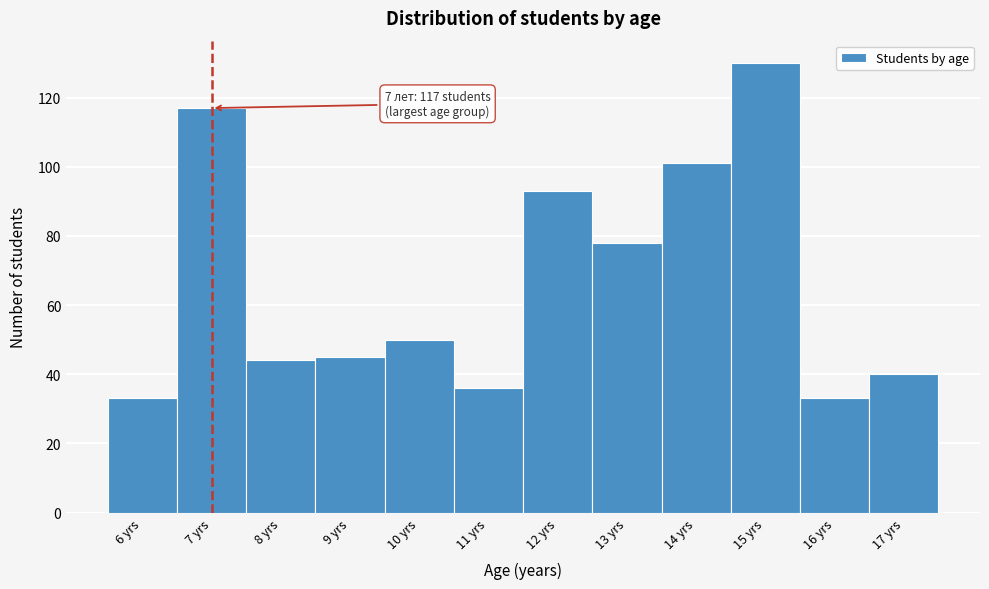

Over which range of the x-axis is the bar tallest?

14.5 to 15.5